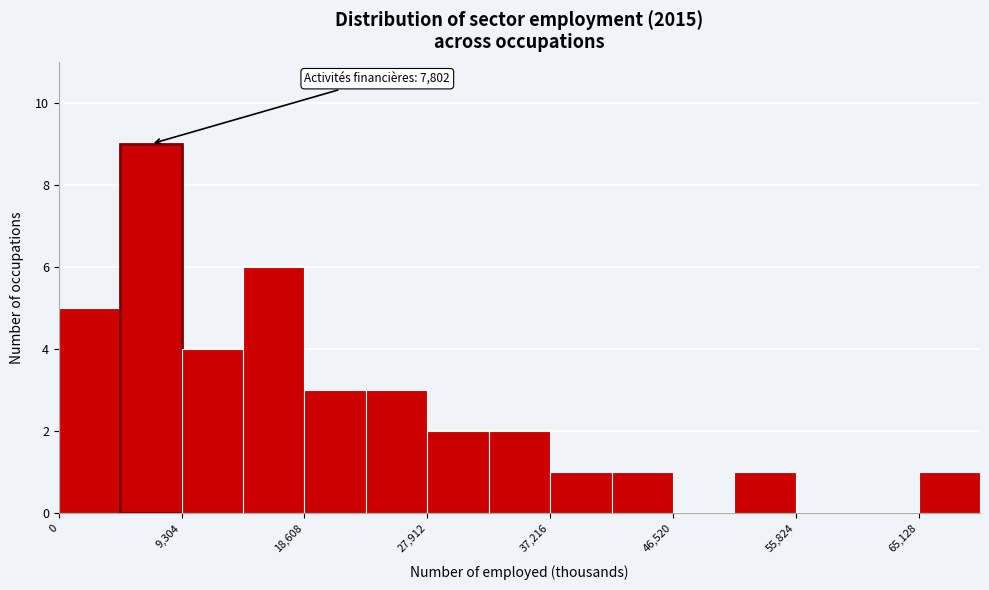

Which range on the x-axis has the tallest bar?

5000 to 9000